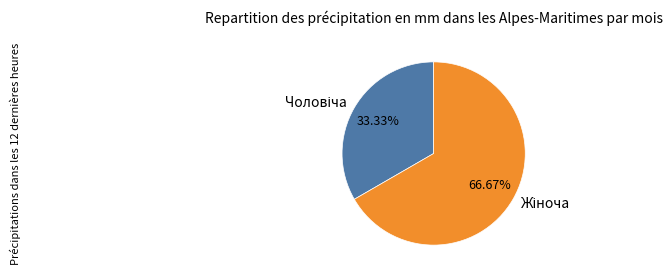

Does any single category account for the majority?

Yes